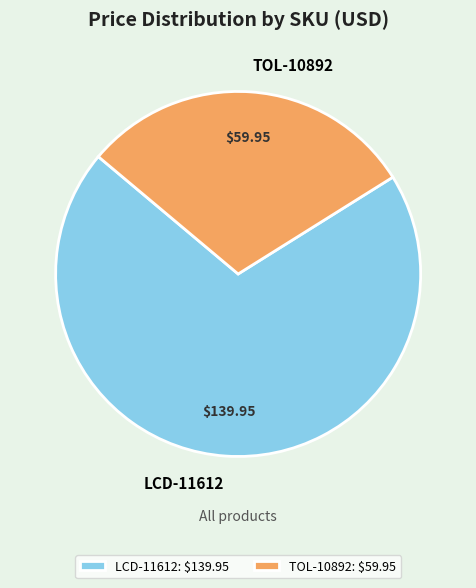

True or false: TOL-10892 accounts for 38% of the total.

False